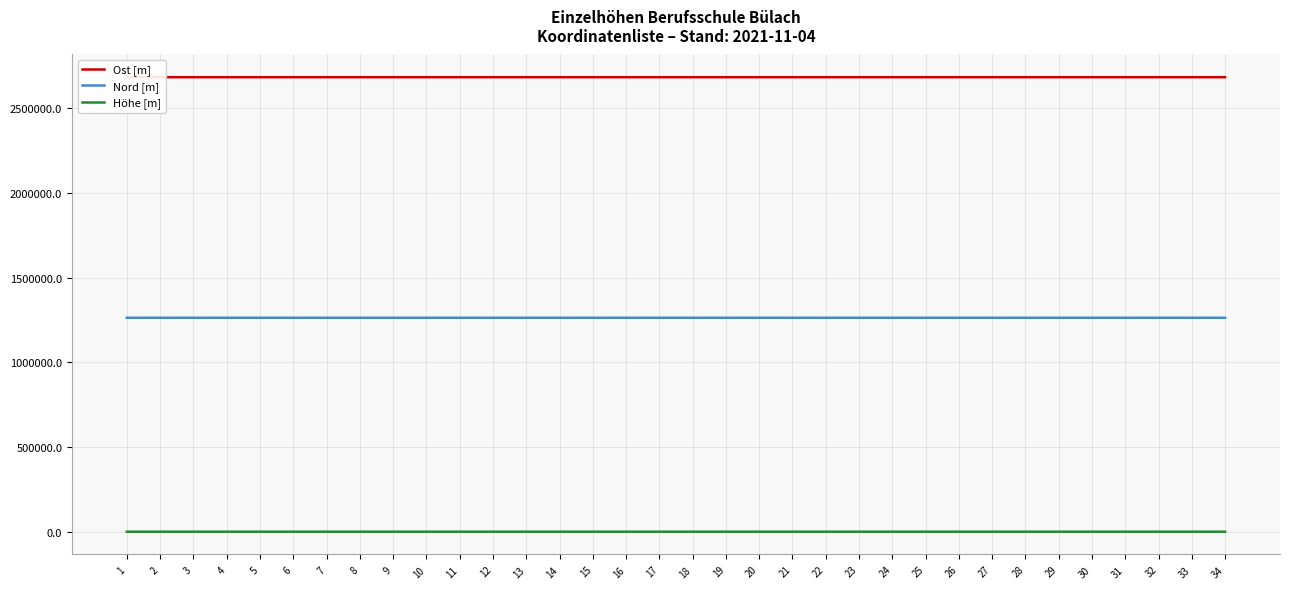

True or false: Höhe [m] and Nord [m] intersect in this chart.

False